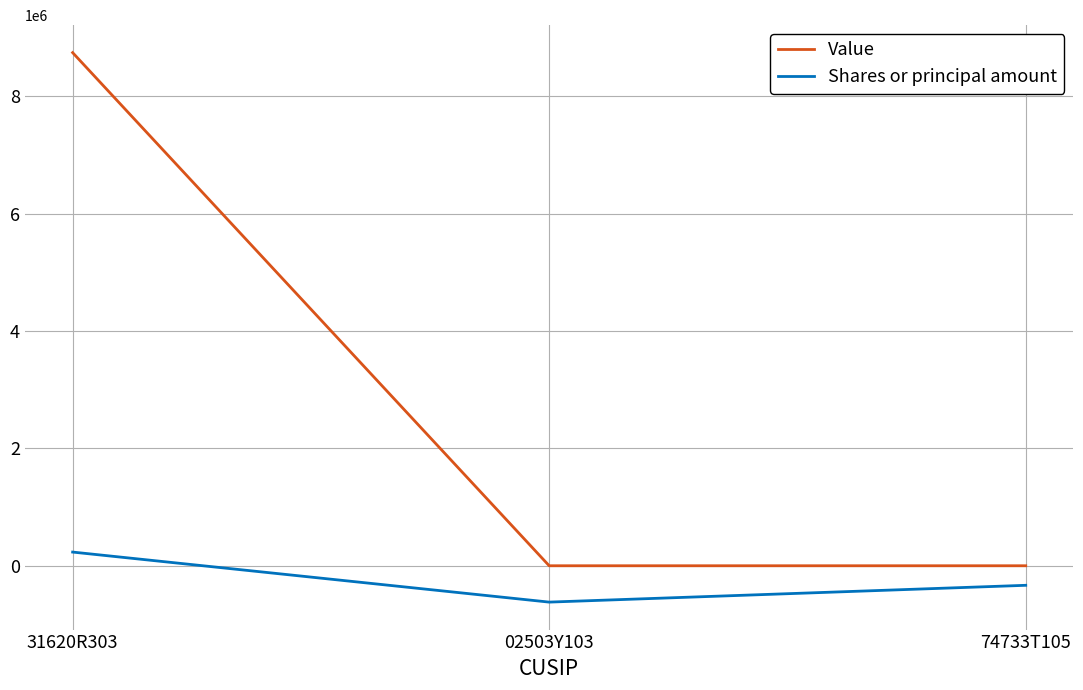

What is the average value of the Shares or principal amount series?

-239786